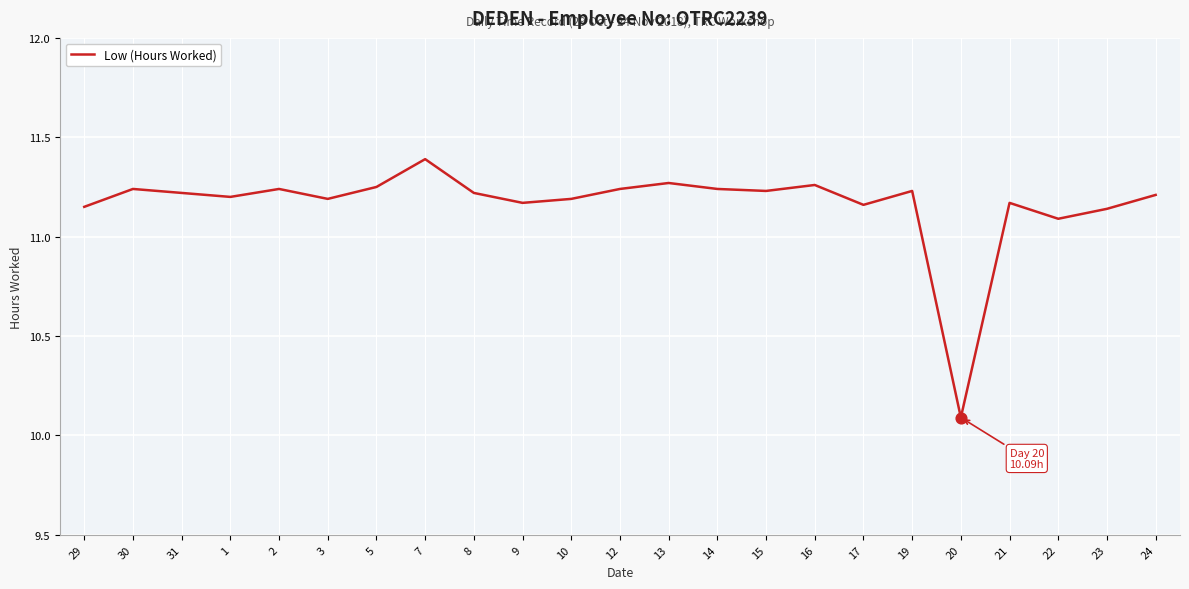

Which has a higher value, 2 or 29?

2